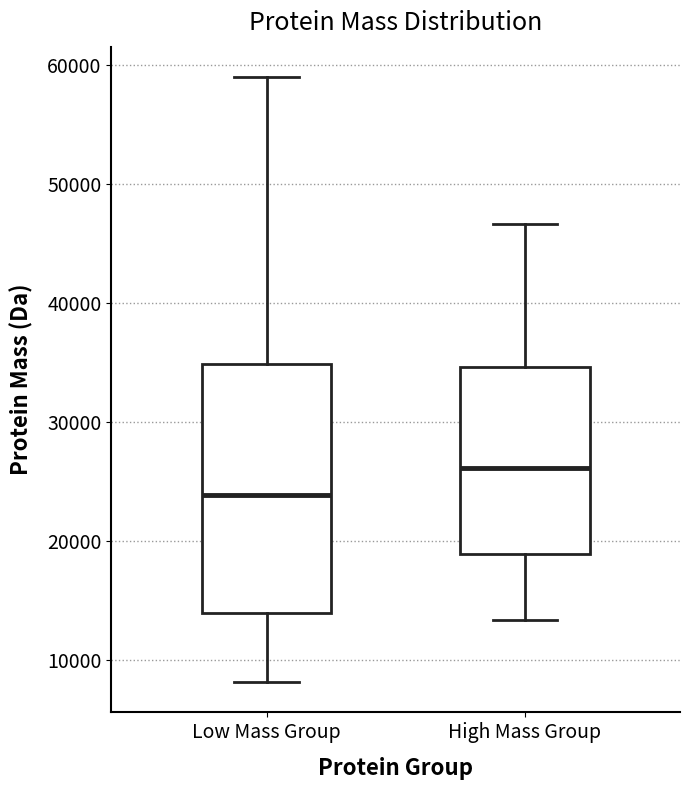

Reading left to right, read every box against the y-axis: the position of its median line, the range the box covers, and the ends of its whiskers. The values are not printed on the chart, so give them approximately, as read against the axis.

Low Mass Group: median 24000, box 14000 to 35000, whiskers 8000 to 59000
High Mass Group: median 26000, box 19000 to 35000, whiskers 13000 to 47000